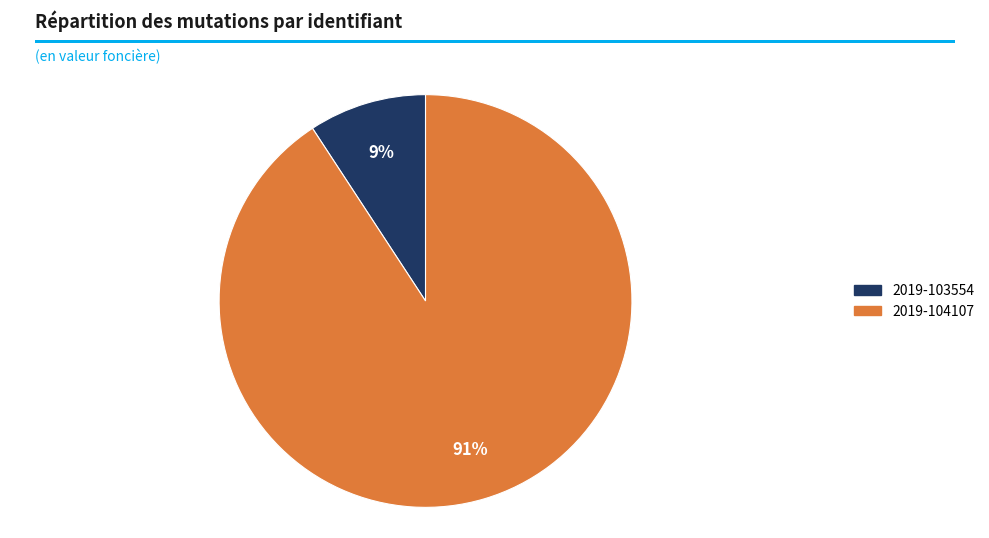

Does 2019-103554 represent more than half of the total?

No